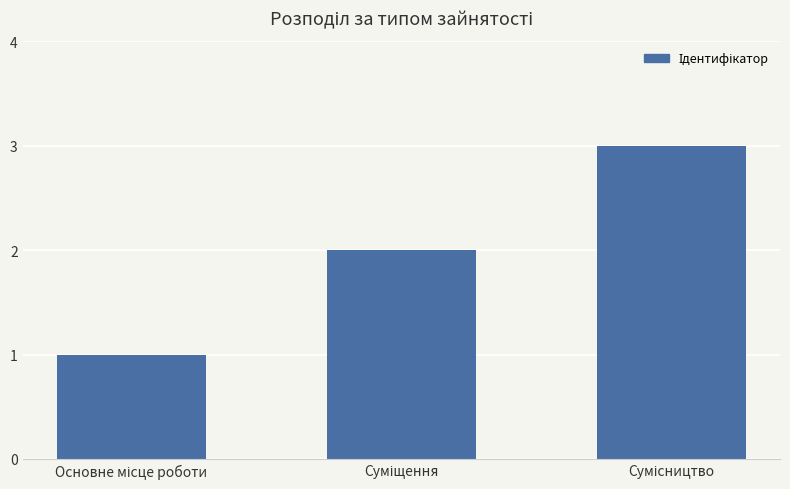

What is the difference between the maximum and second lowest values?

1